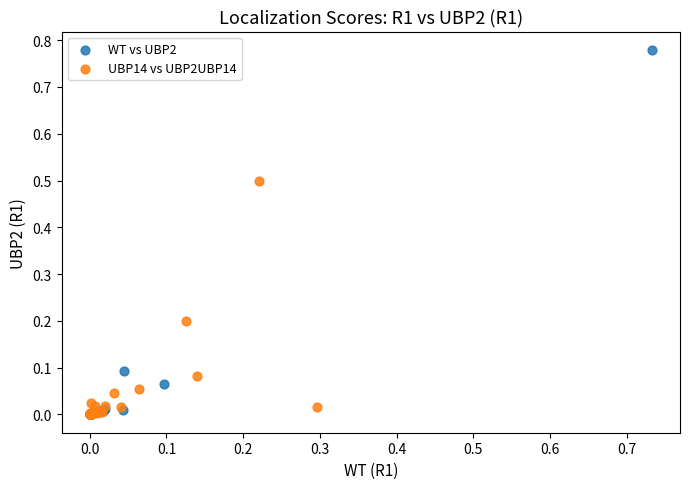

Which series has the widest spread of Y values?

WT vs UBP2